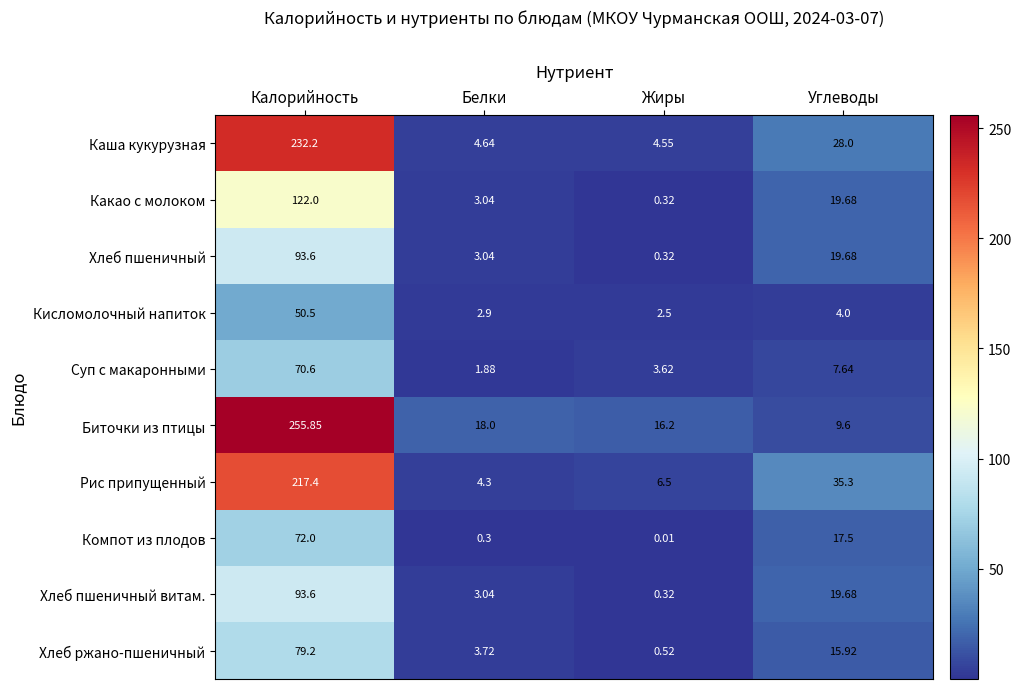

At which label does Каша кукурузная first exceed 28?

Калорийность